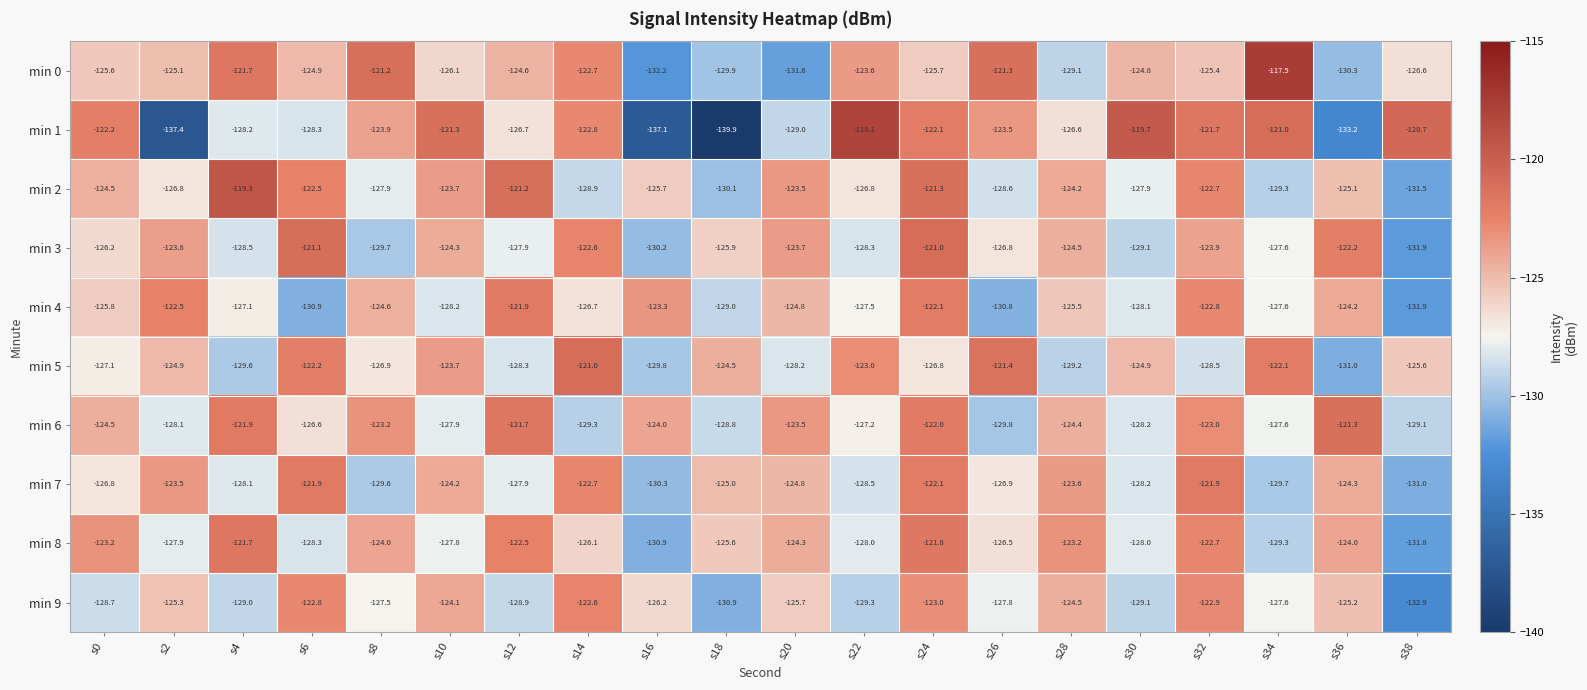

Which category has the highest value in the min 2 series?

s4